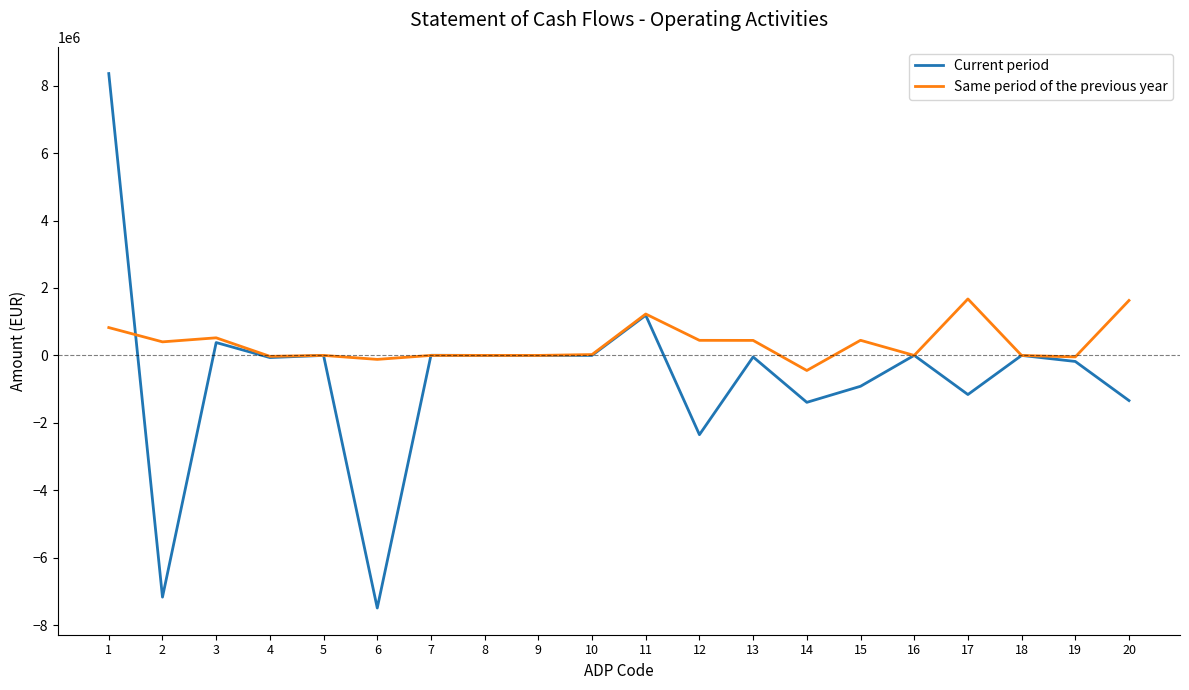

What is the minimum value shown in the chart?

-7492967.0